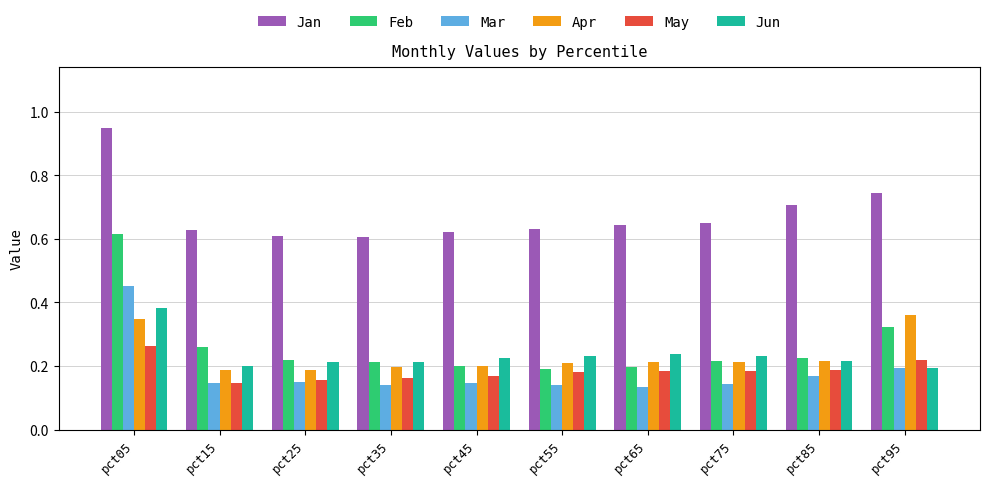

At how many categories does at least one series exceed 0?

10